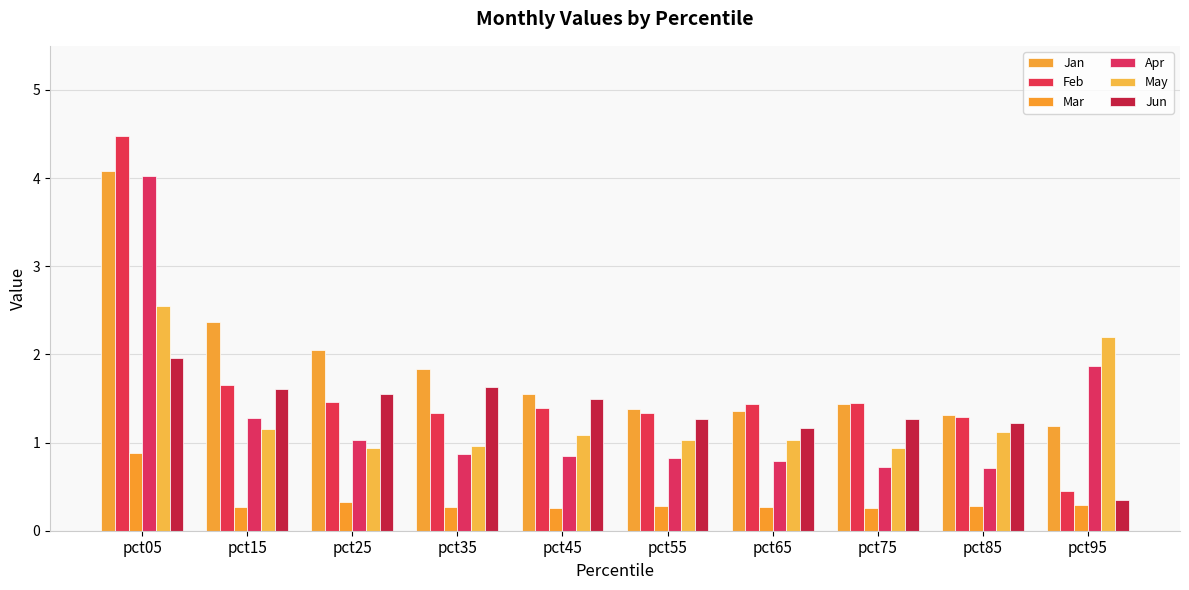

At how many categories does at least one series exceed 0?

10